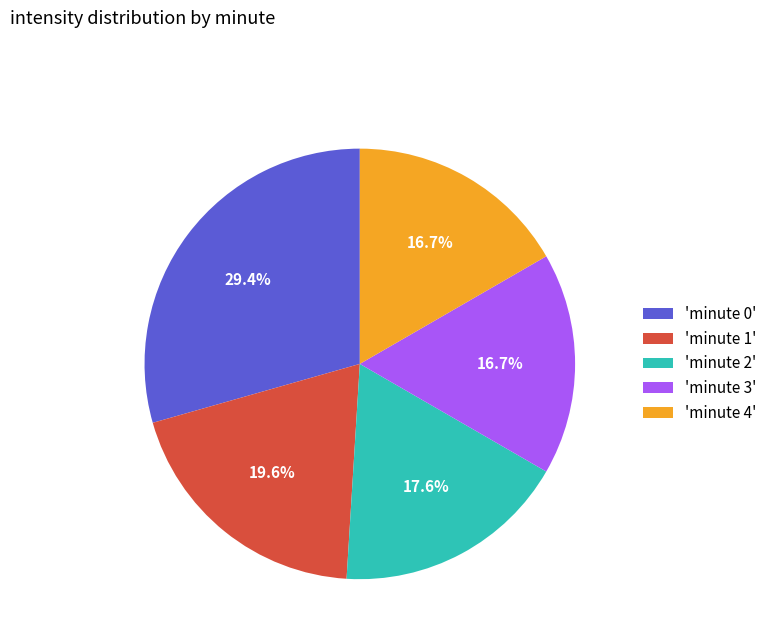

What is the ratio of the value at 'minute 4' to the value at 'minute 2'?

0.9